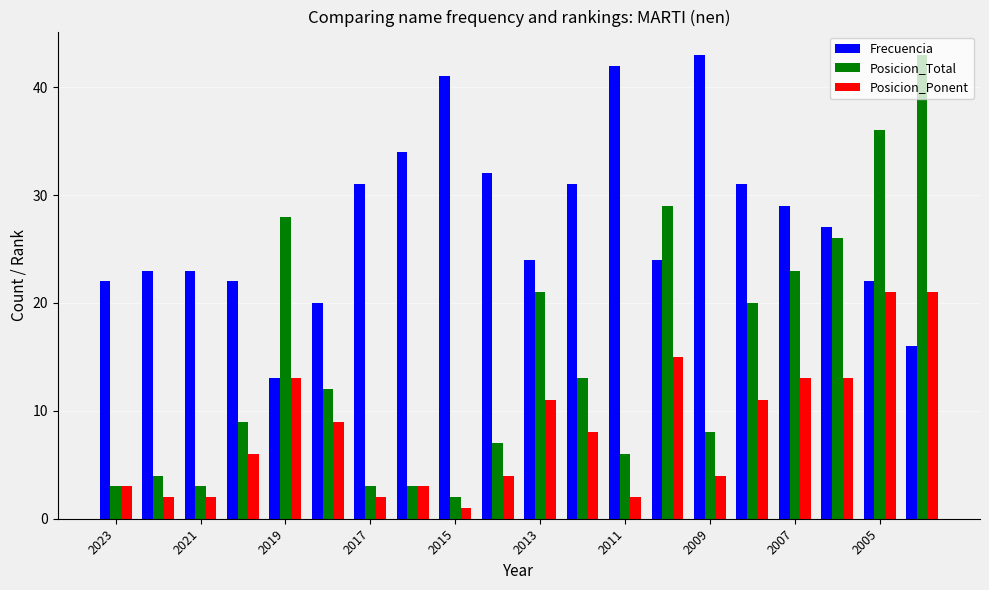

Which series has the largest range (max minus min)?

Posicion_Total